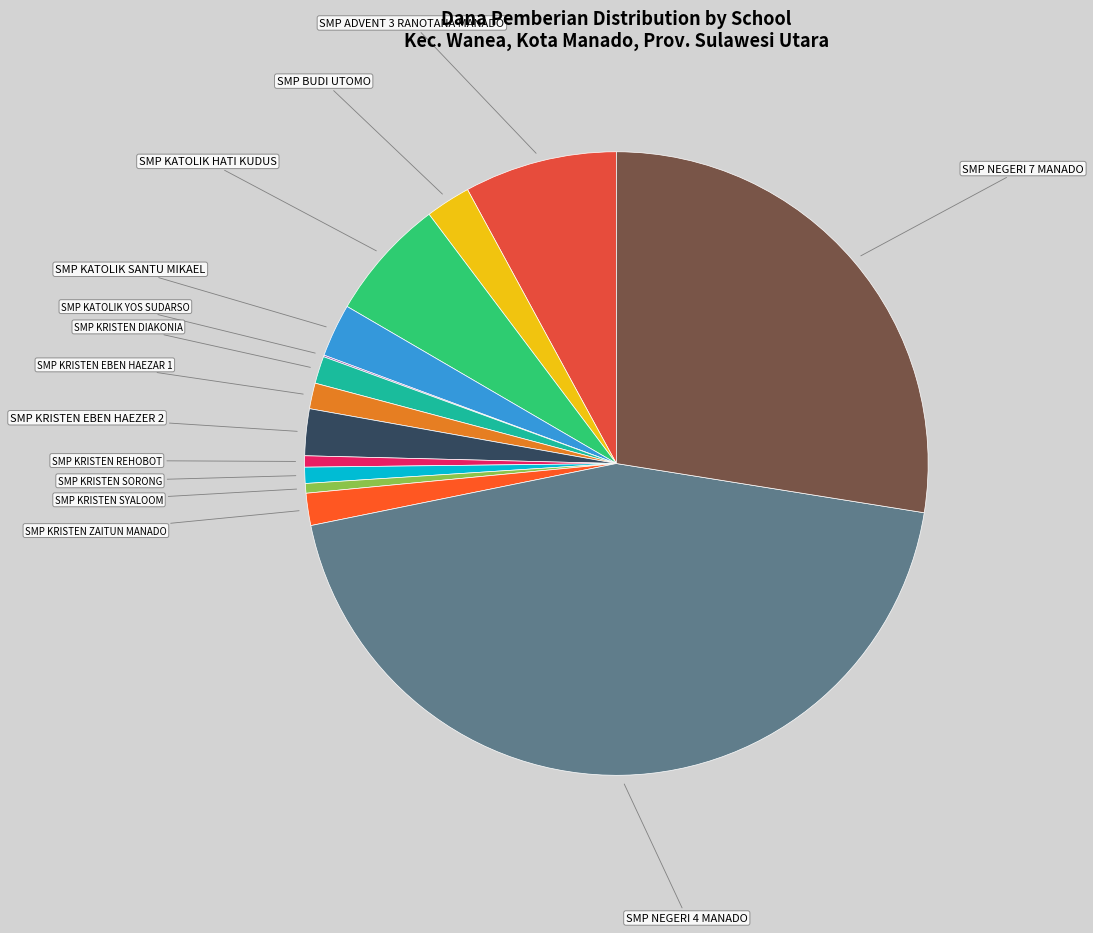

What is the largest slice in the pie chart?

SMP NEGERI 4 MANADO